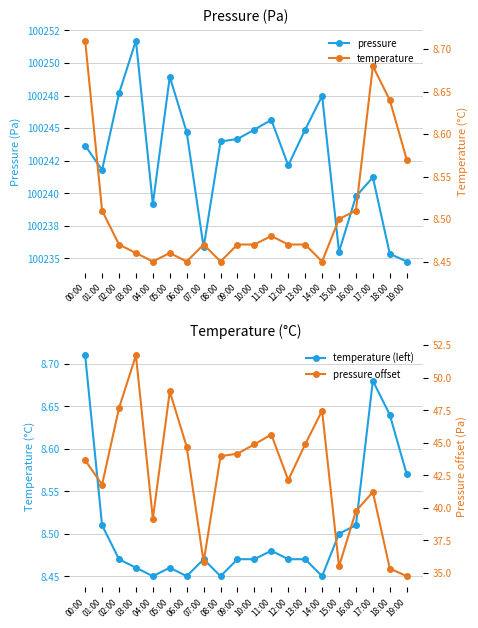

At which category does temperature reach its first local peak?

05:00